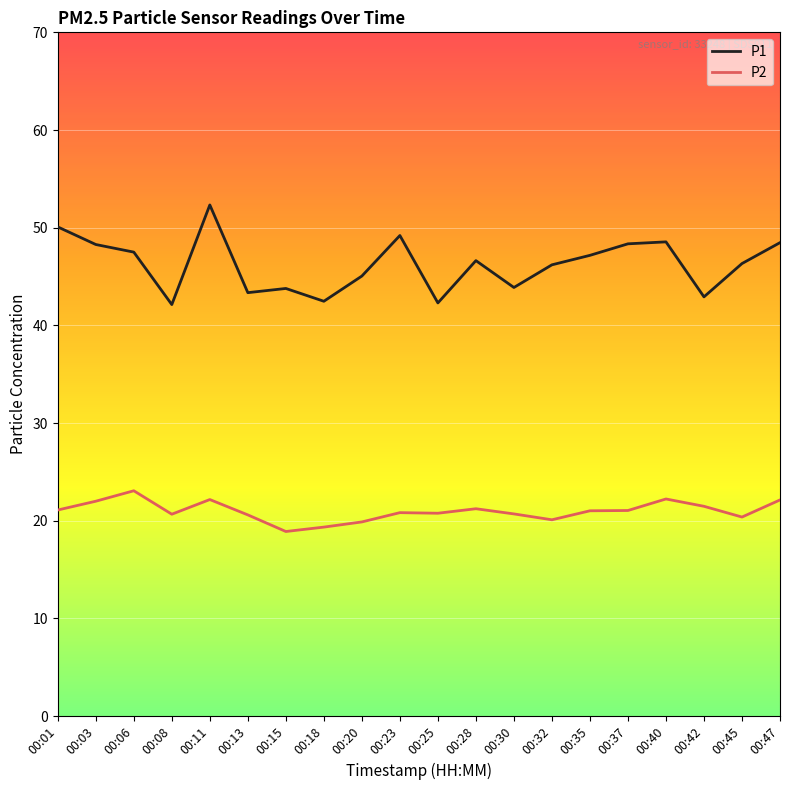

At 00:45, list the series in order from smallest to largest.

P2, P1